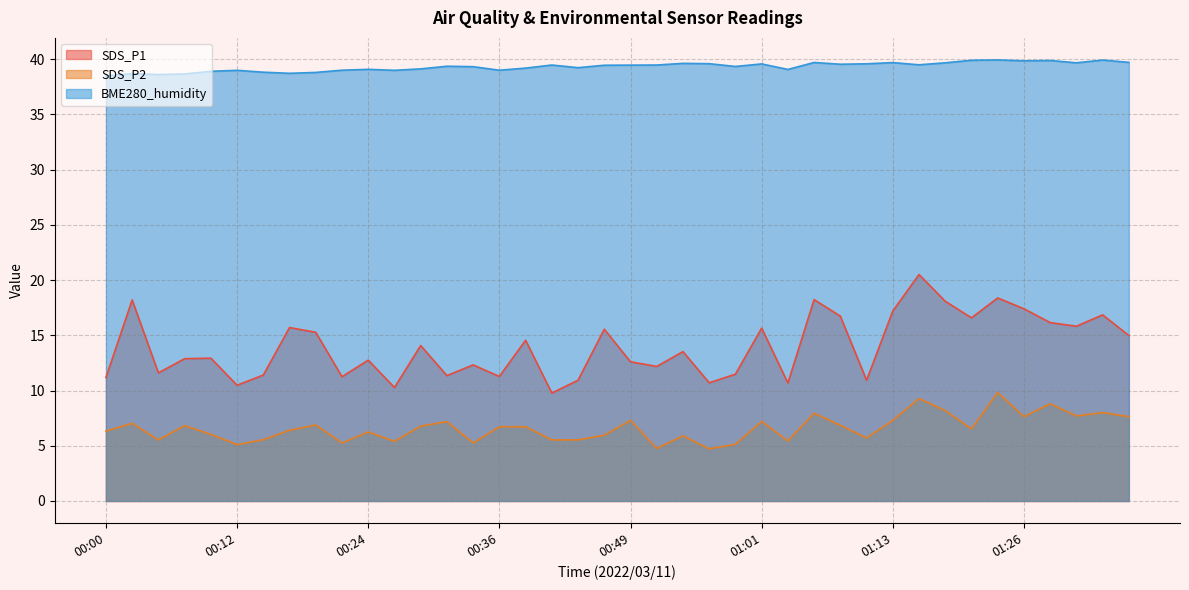

The SDS_P2 series shows 3.8 at 01:13. True or false?

False